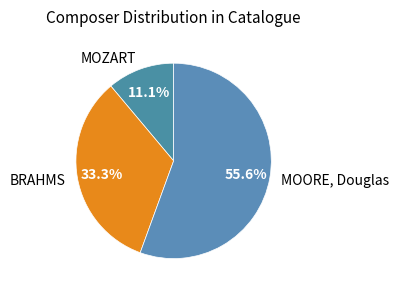

Which has a higher value, MOORE, Douglas or BRAHMS?

MOORE, Douglas